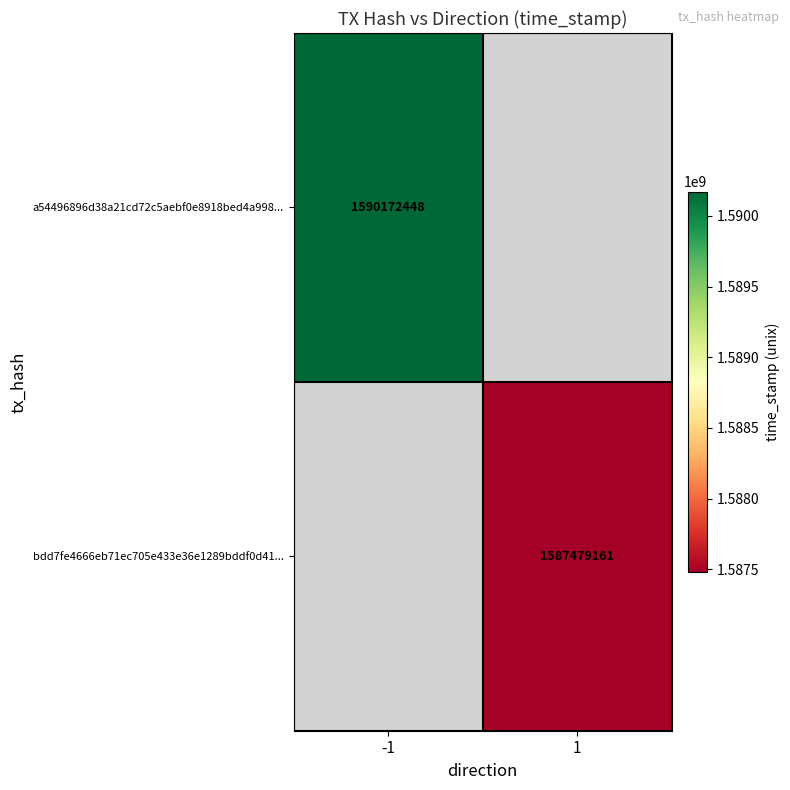

True or false: bdd7fe4666eb71ec705e433e36e1289bddf0d41... has a value of 1587479161 at 1.

True